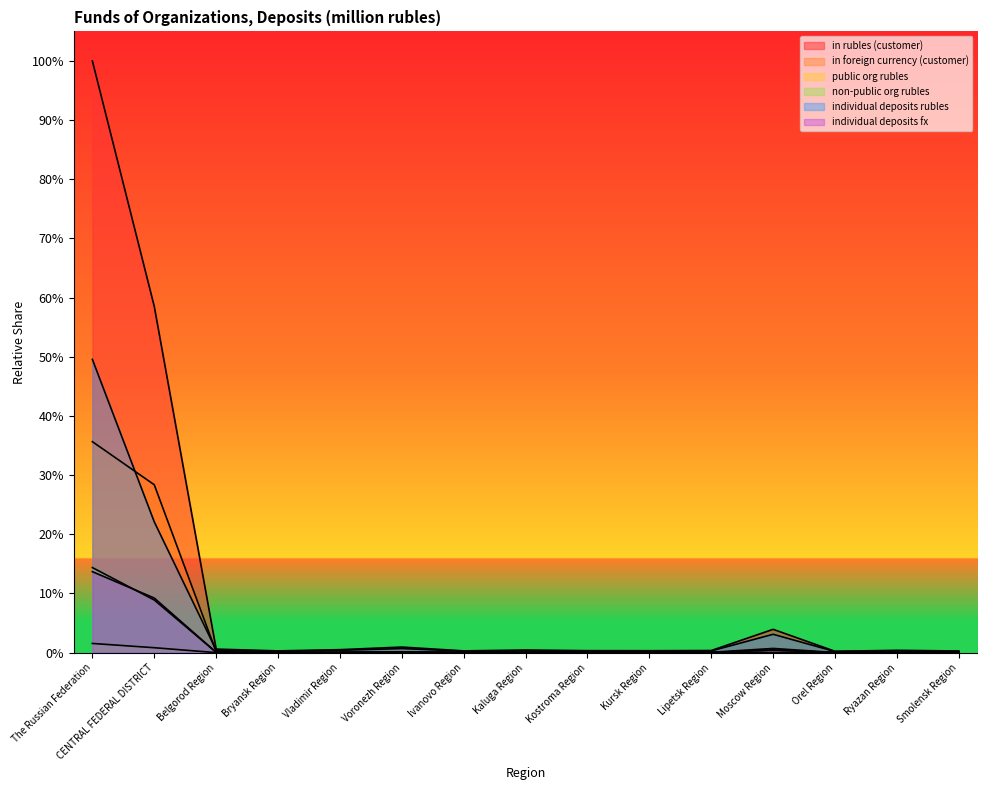

How many lines are shown in the chart?

6